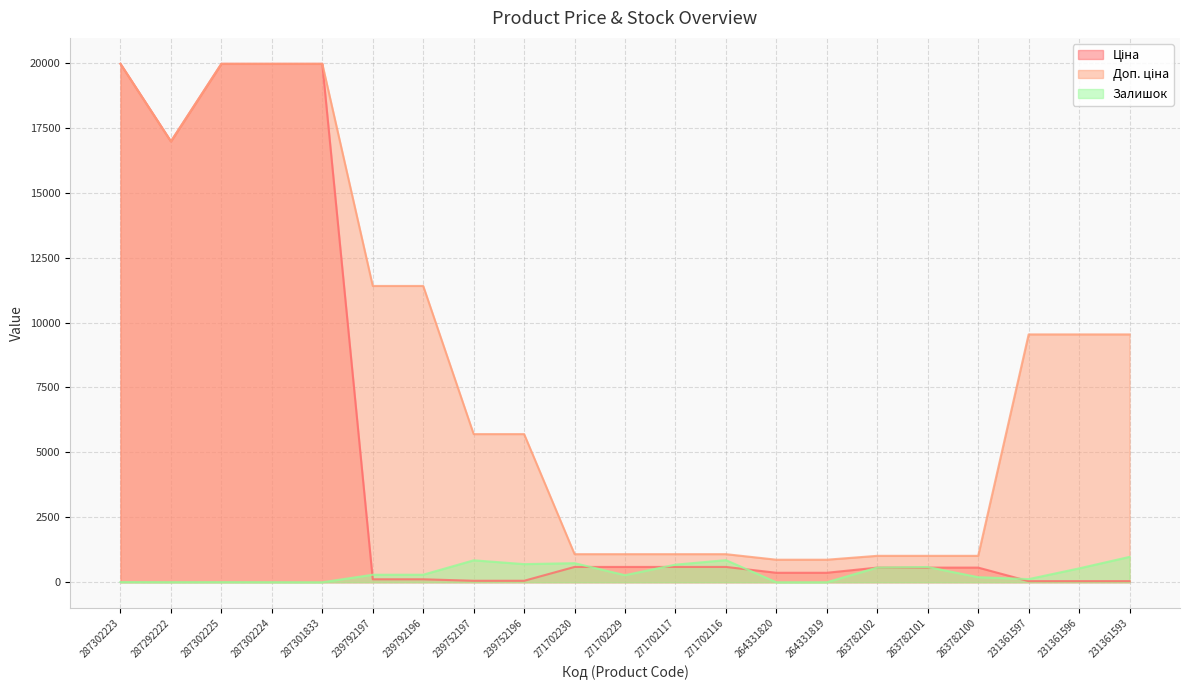

Read the Доп. ціна value at 263782100.

1017.8